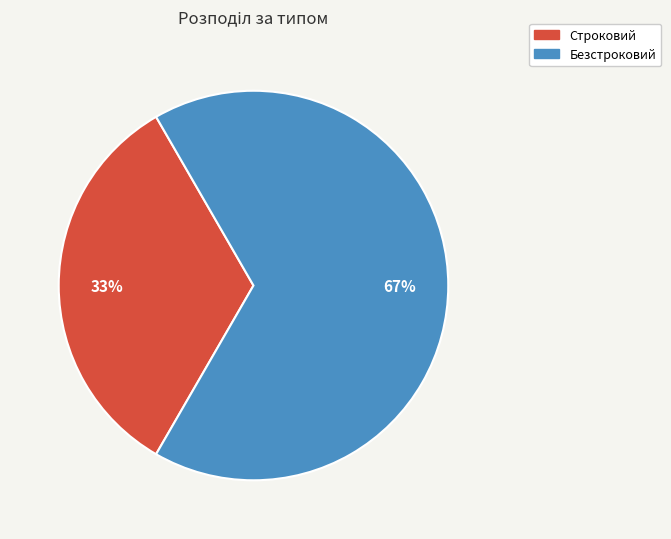

True or false: Безстроковий accounts for 67% of the total.

True